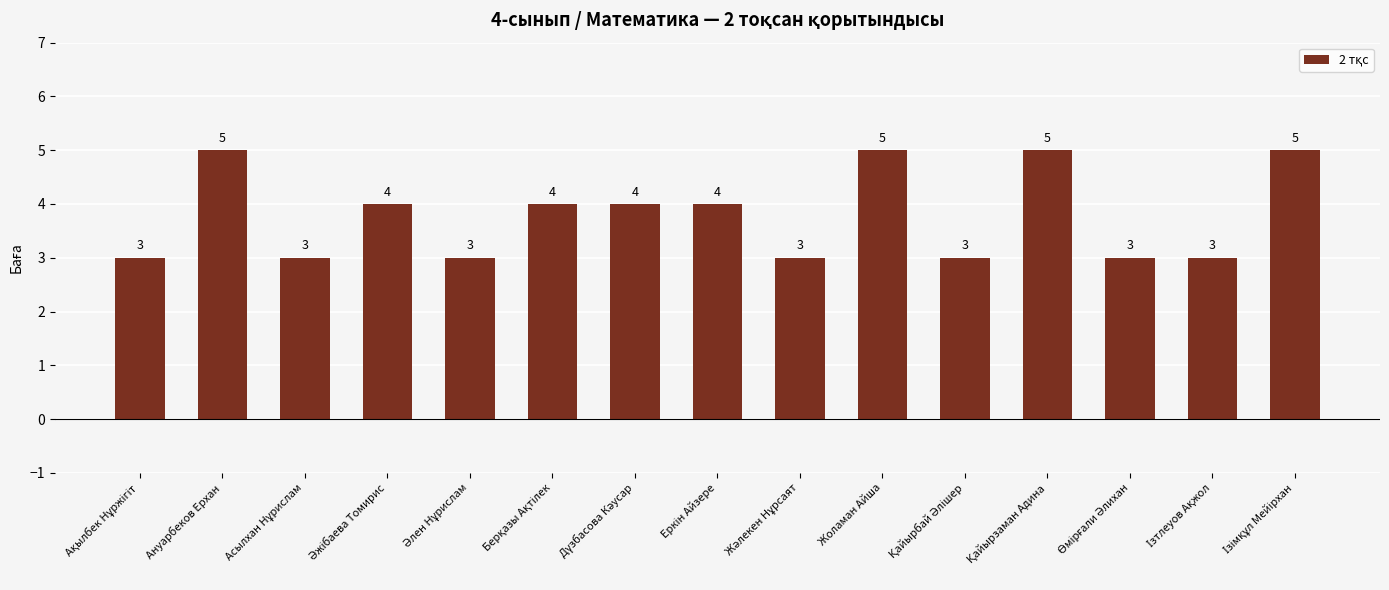

Reading right to left, transcribe all the data shown in this chart.

5	3	3	5	3	5	3	4	4	4	3	4	3	5	3